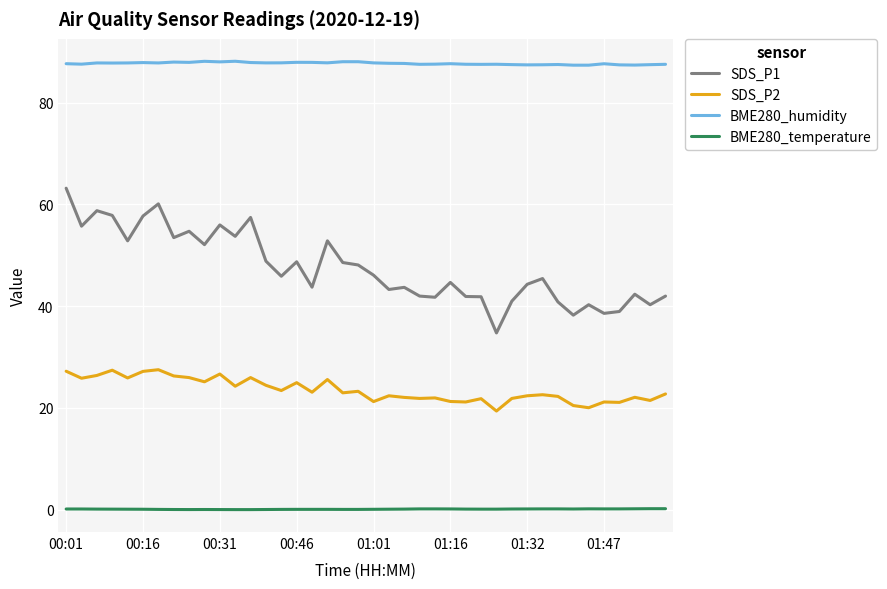

Does the chart have visible grid lines?

Yes